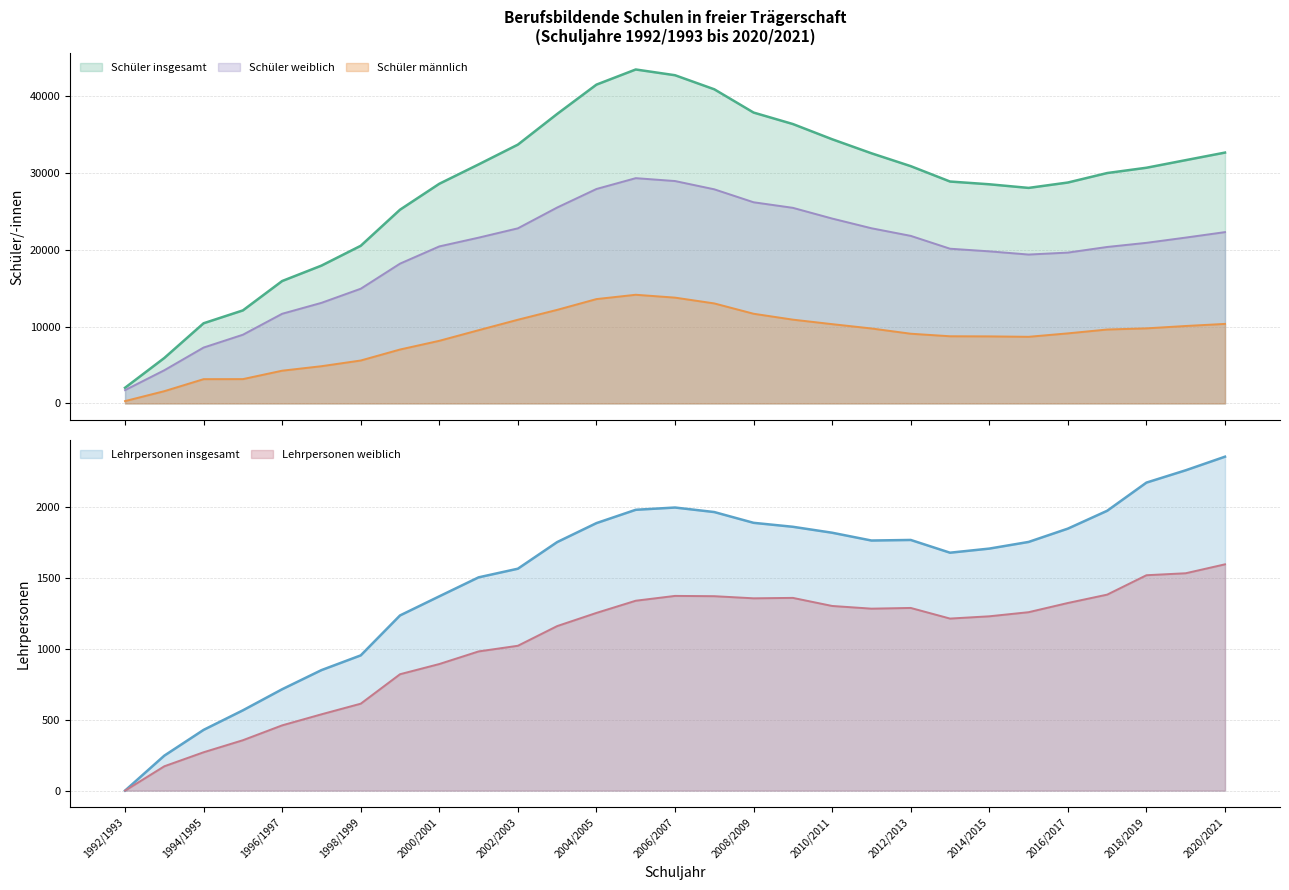

At 2012/2013, list the series in order from largest to smallest.

Schüler insgesamt, Schüler weiblich, Schüler männlich, Lehrpersonen insgesamt, Lehrpersonen weiblich